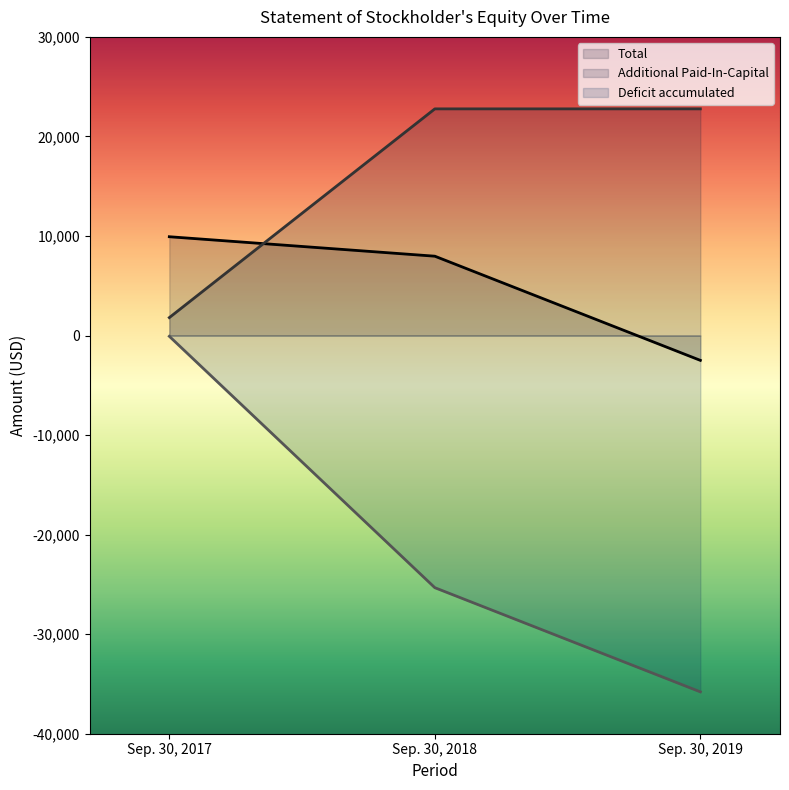

What is the spread (max minus min) of values at Sep. 30, 2017?

10000